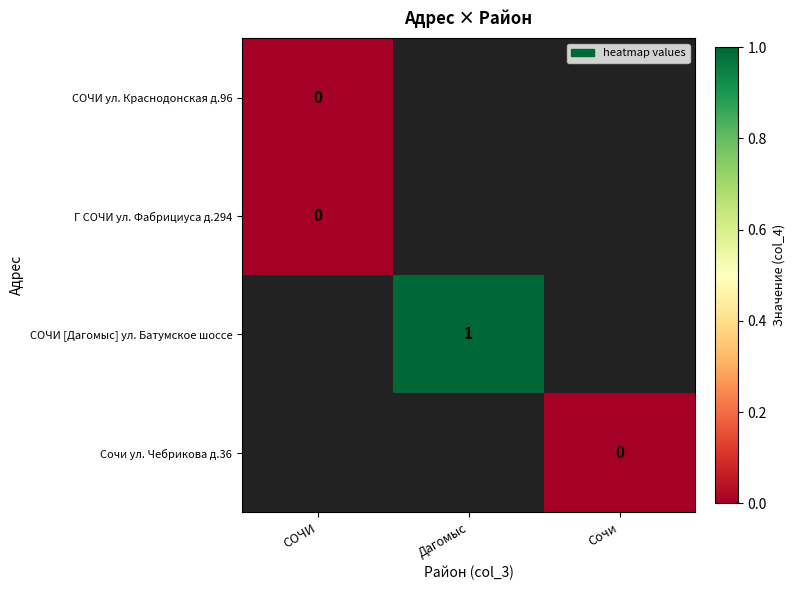

Which series has the widest spread of values?

СОЧИ ул. Краснодонская д.96